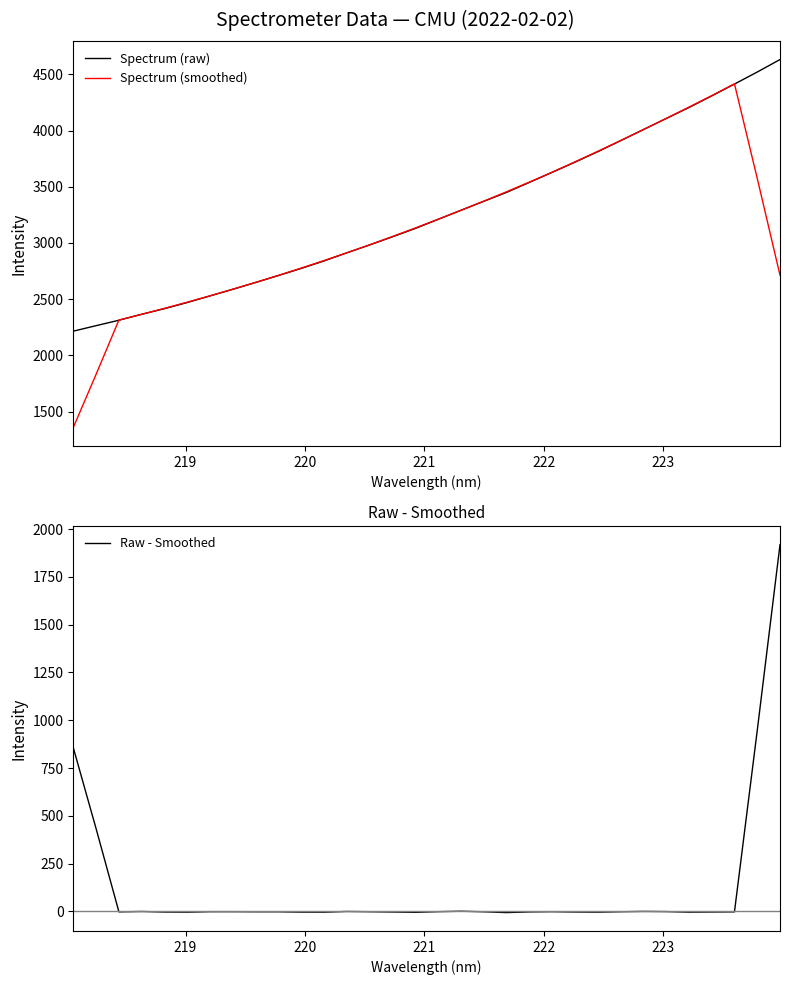

How many intersections are there between Spectrum (smoothed) and Spectrum (raw)?

6